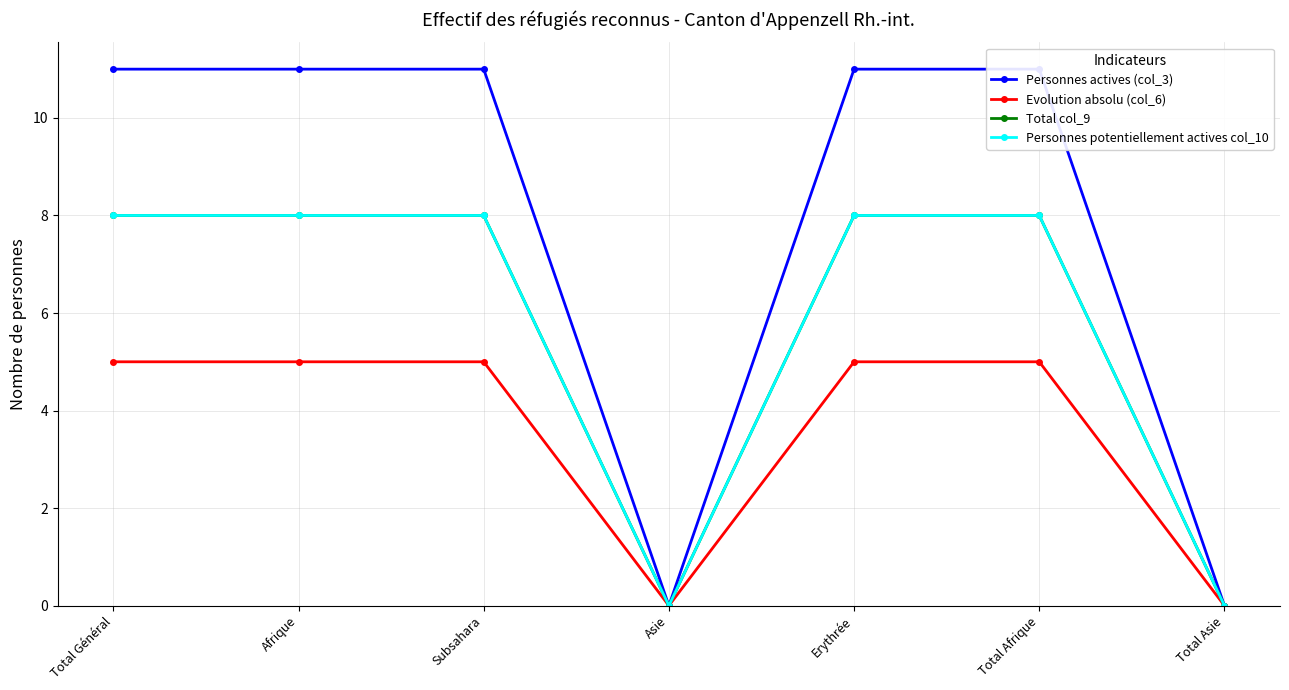

What is the label of the 4th point from the right?

Asie